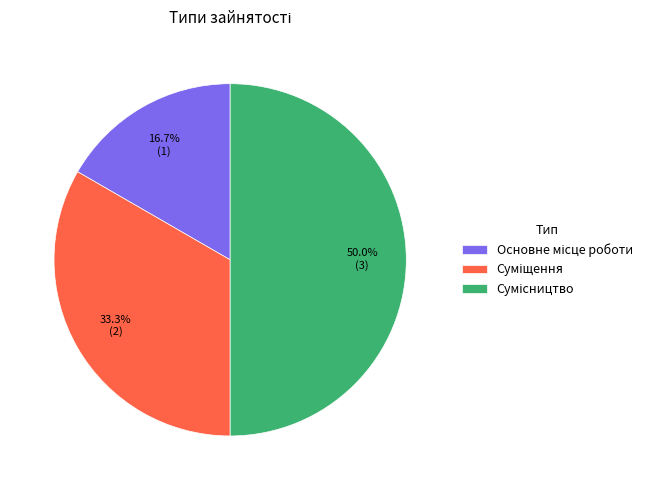

Between Сумісництво and Суміщення, which is larger?

Сумісництво